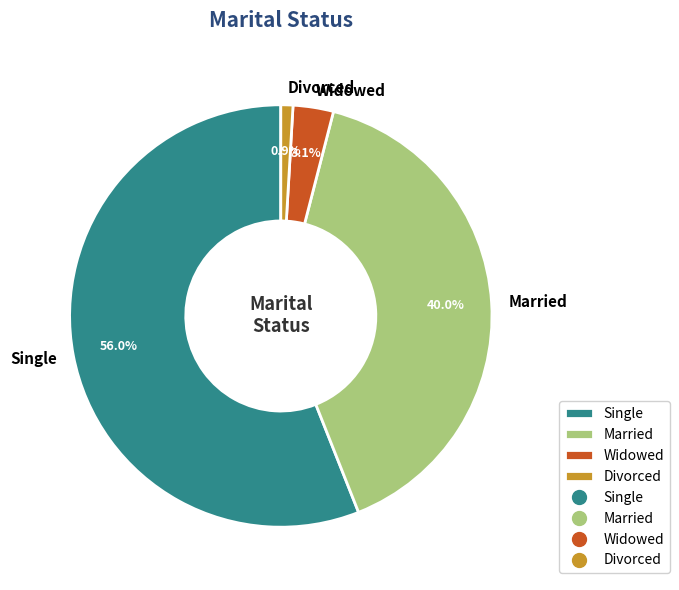

To the nearest percent, what is the average slice percentage?

25%